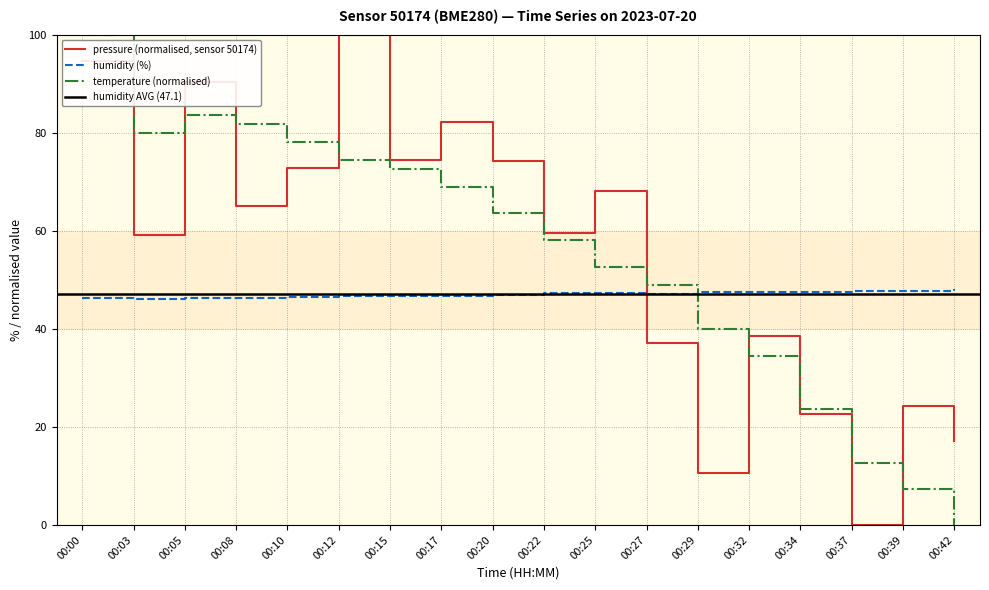

What is the spread (max minus min) of values at 00:17?

35.4